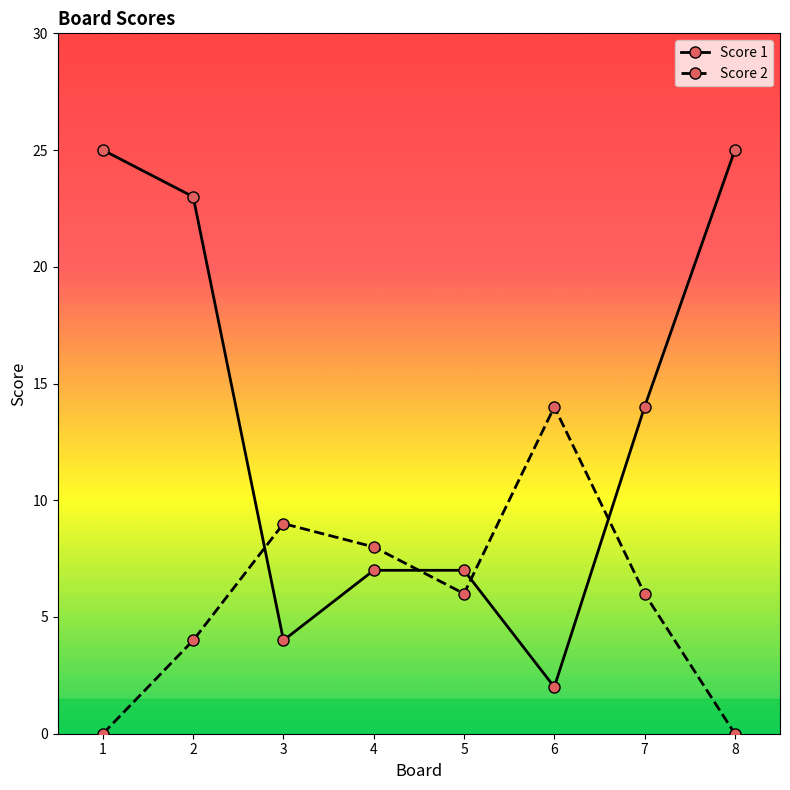

What is the value of the Score 1 point at the 8th from the left?

25